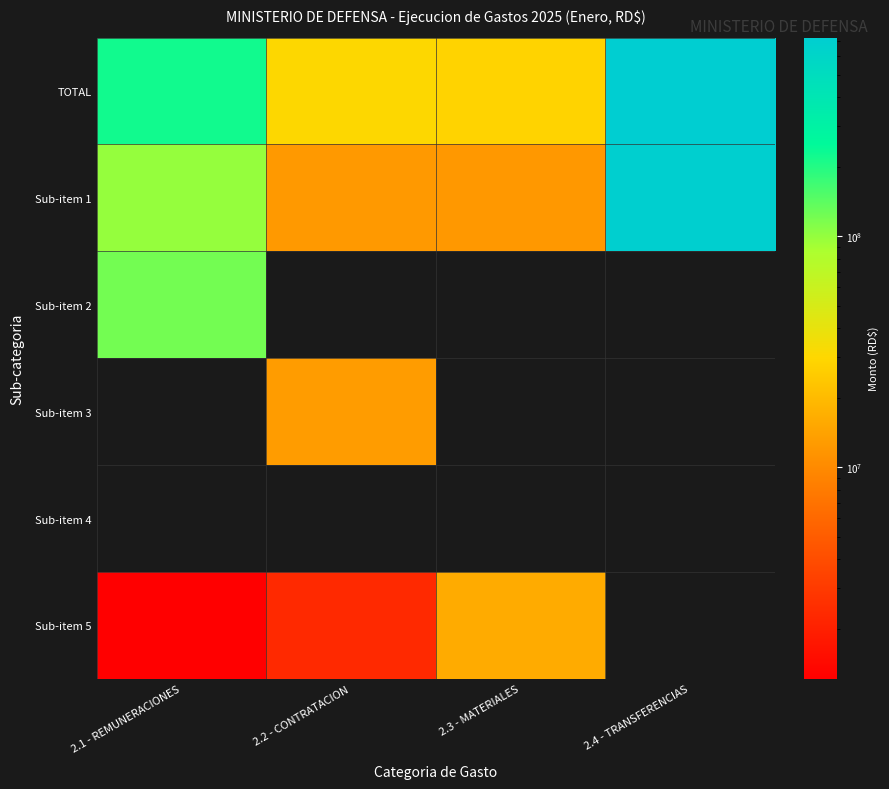

What is the sum of the TOTAL values at 2.3 - MATERIALES and 2.4 - TRANSFERENCIAS?

753161898.4